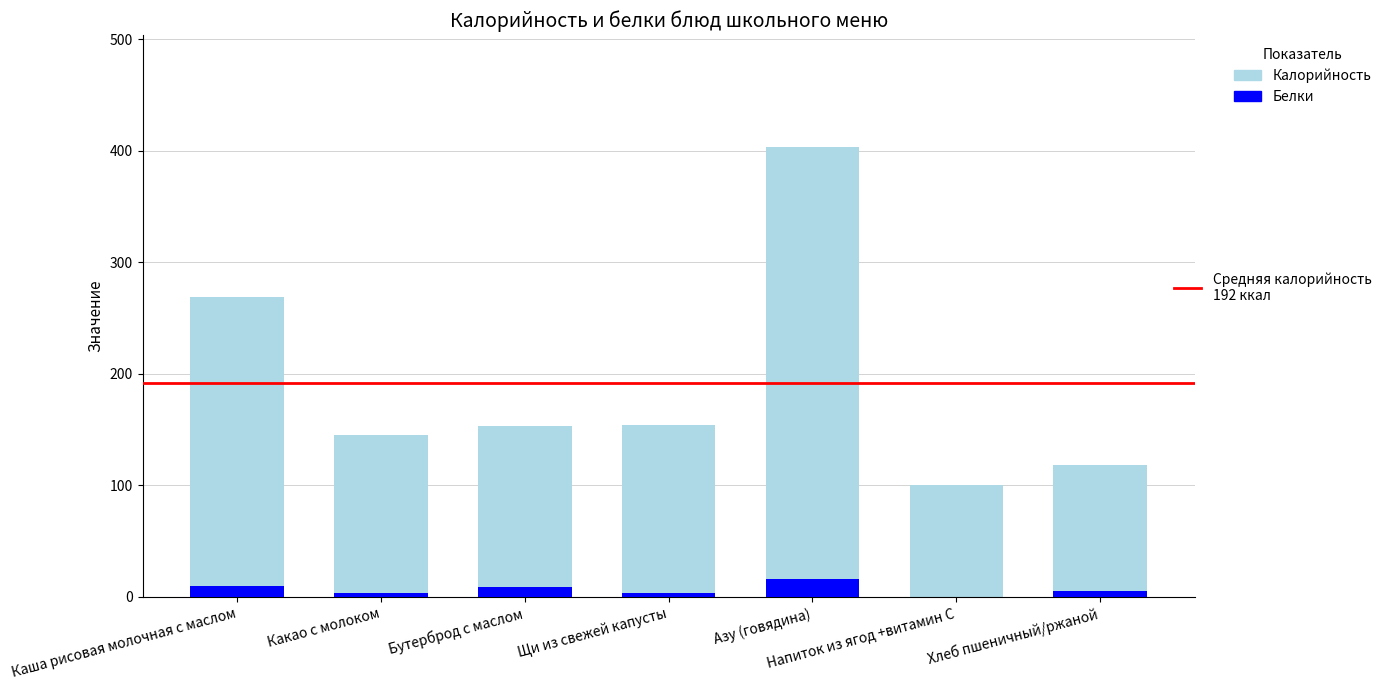

At which category is the sum across all series the highest?

Азу (говядина)